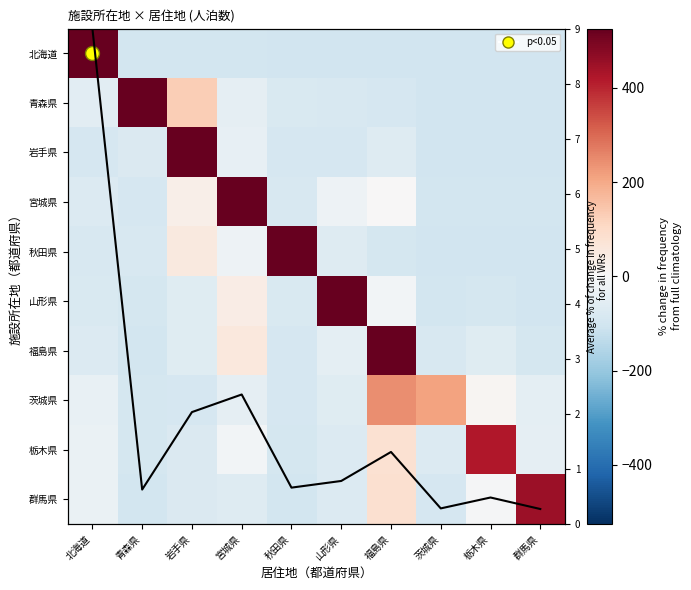

What is the sum of the 福島県 values at 宮城県 and 福島県?

609.8